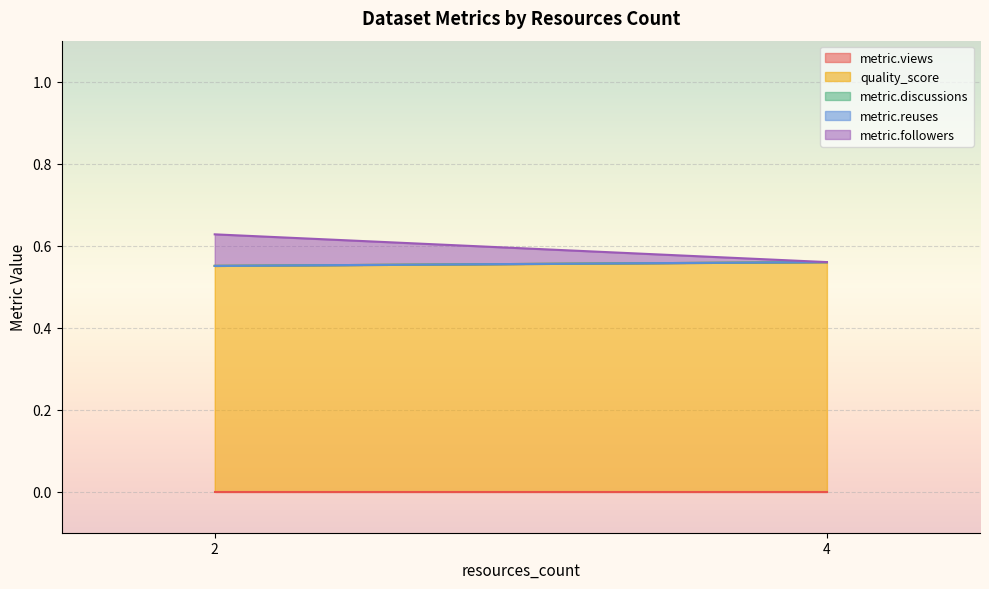

How many categories are shown in the chart?

19